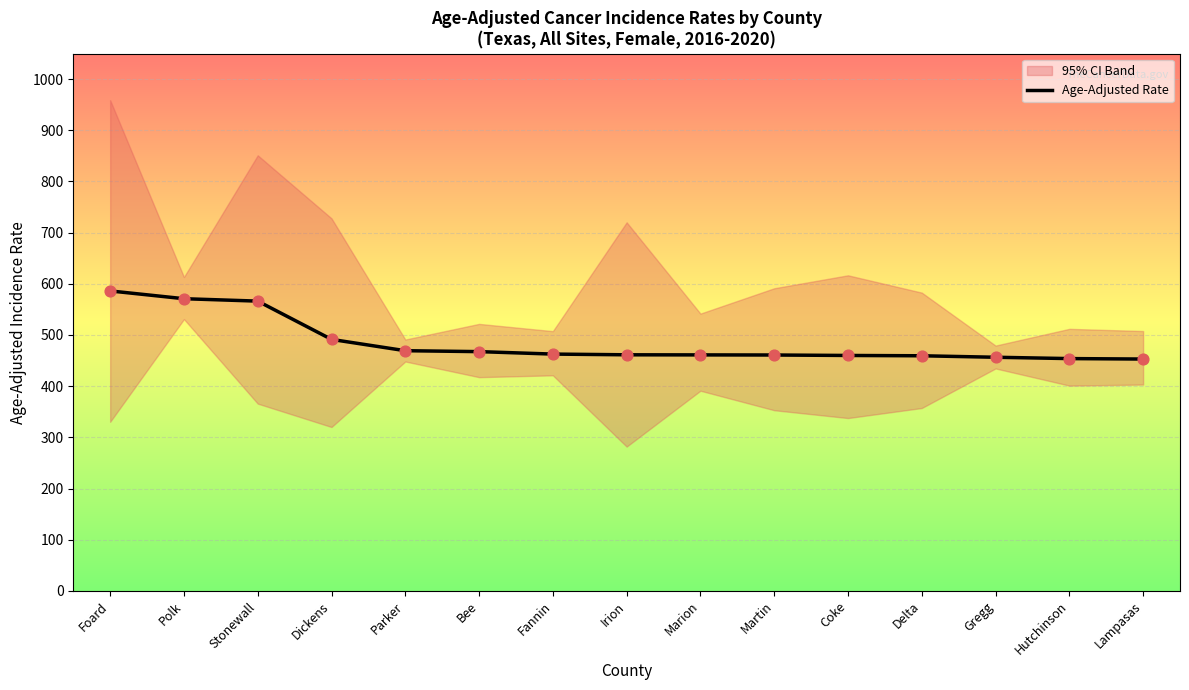

Between Irion and Parker, which is larger?

Parker